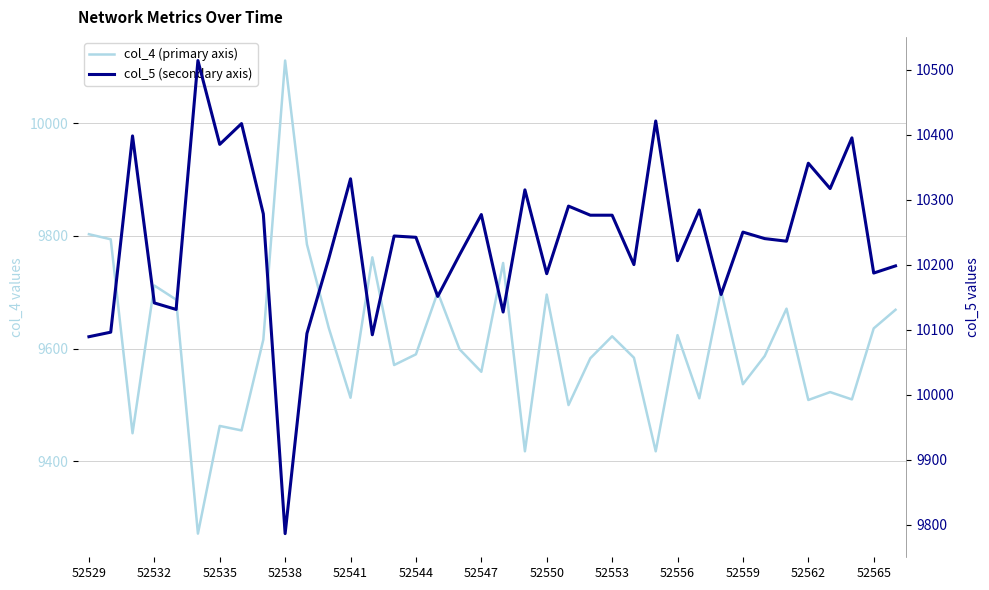

Rank the series by their average value, from lowest to highest.

col_4 (primary axis), col_5 (secondary axis)